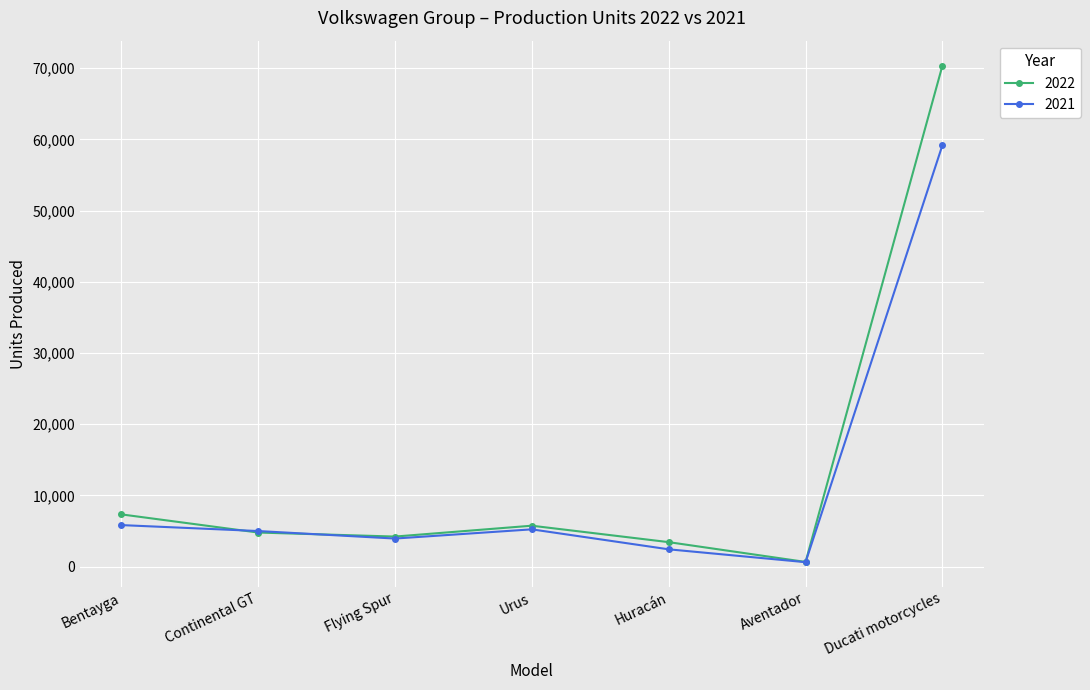

Where is the first local minimum for 2021?

Flying Spur